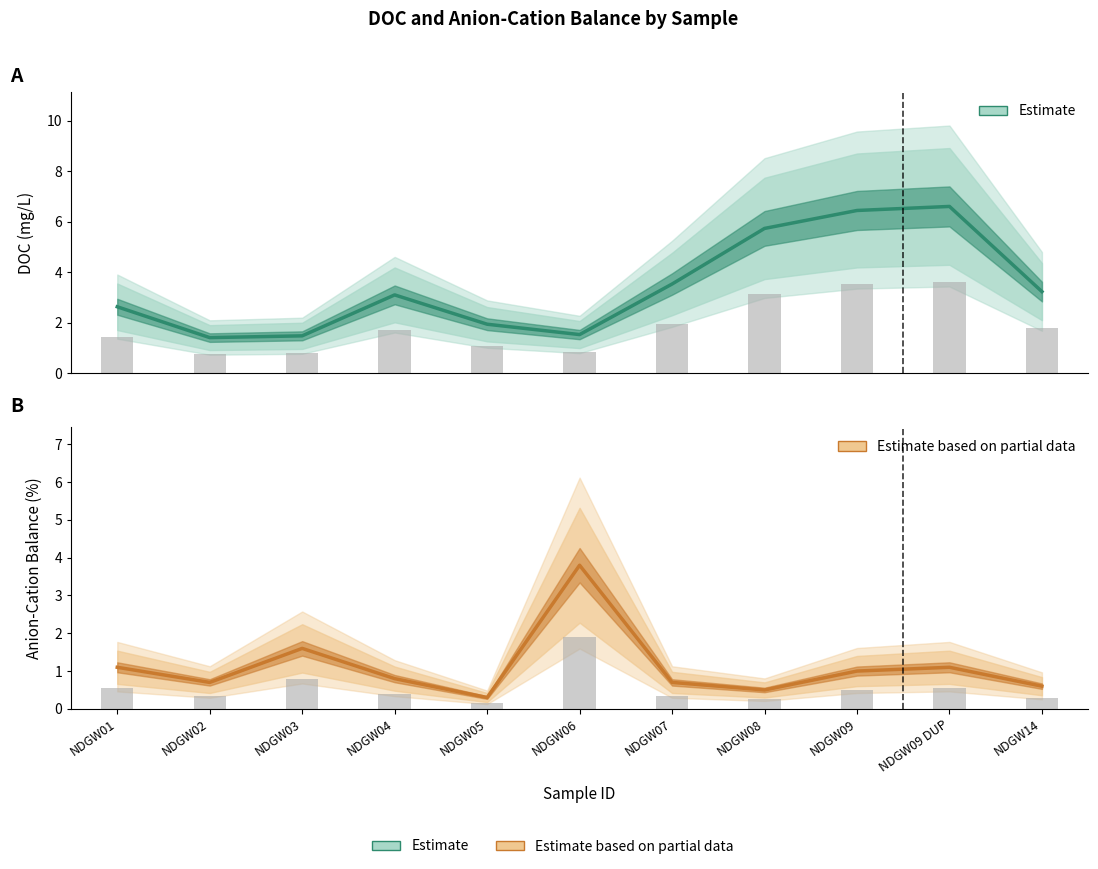

The DOC (mg/L) series shows 2.6 at NDGW06. True or false?

False